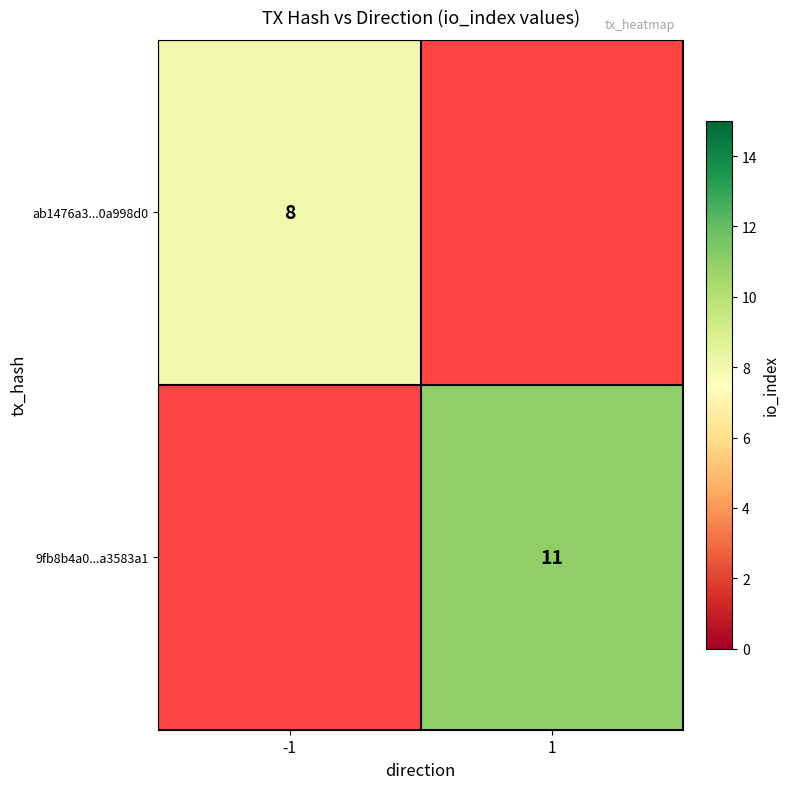

The value of ab1476a3...0a998d0 at -1 is 10. True or false?

False